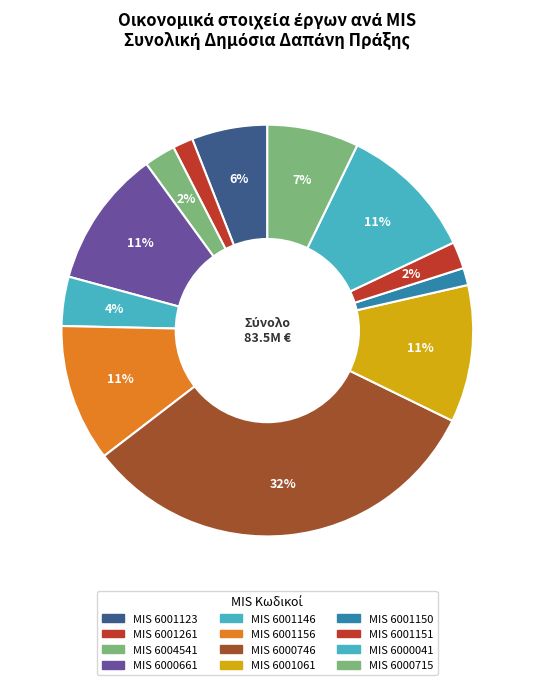

How many segments does this pie chart have?

12